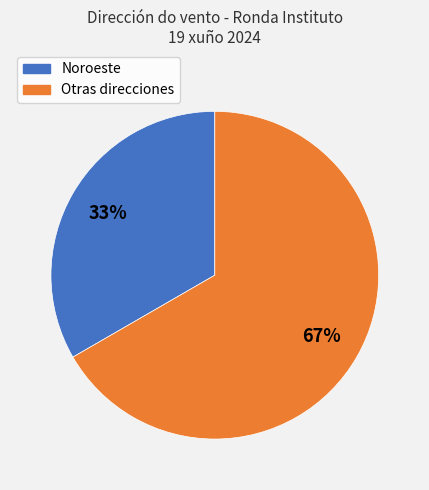

What is the ratio of the value at Noroeste to the value at Otras direcciones?

0.5